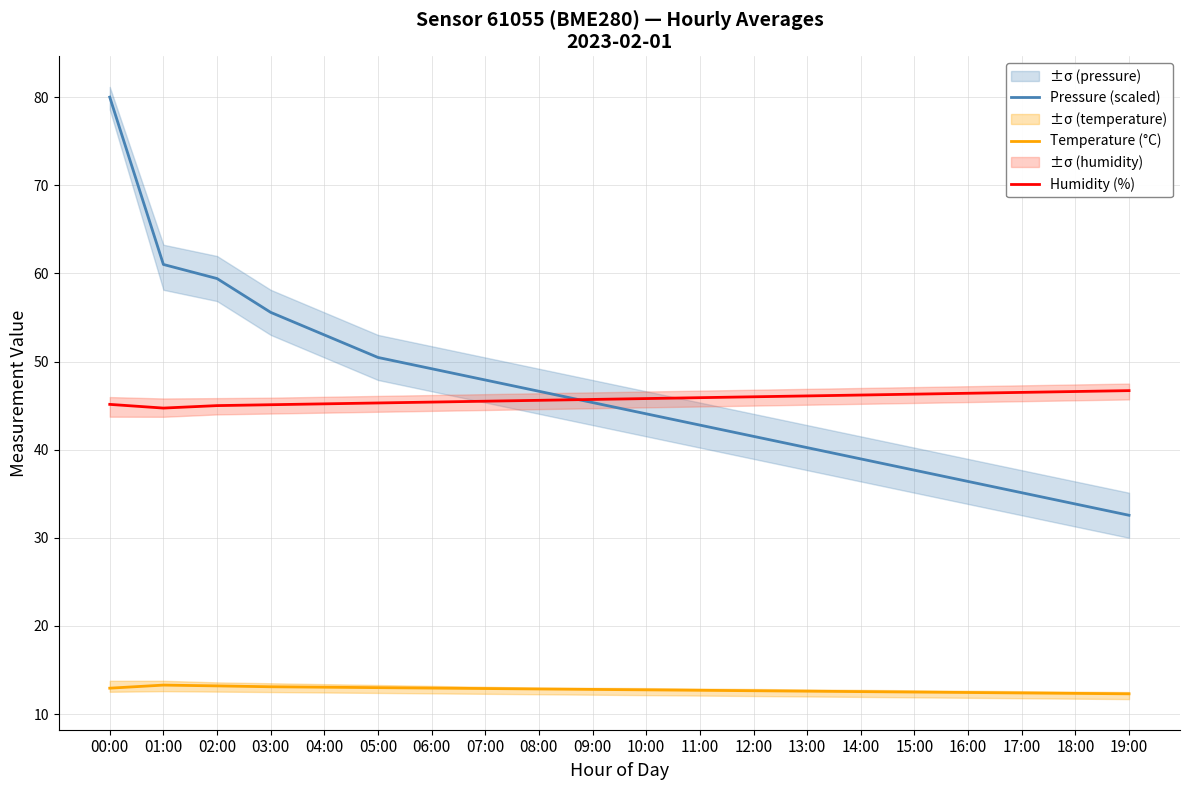

What are all the series names shown in the legend?

Pressure (scaled), Temperature (°C), Humidity (%)